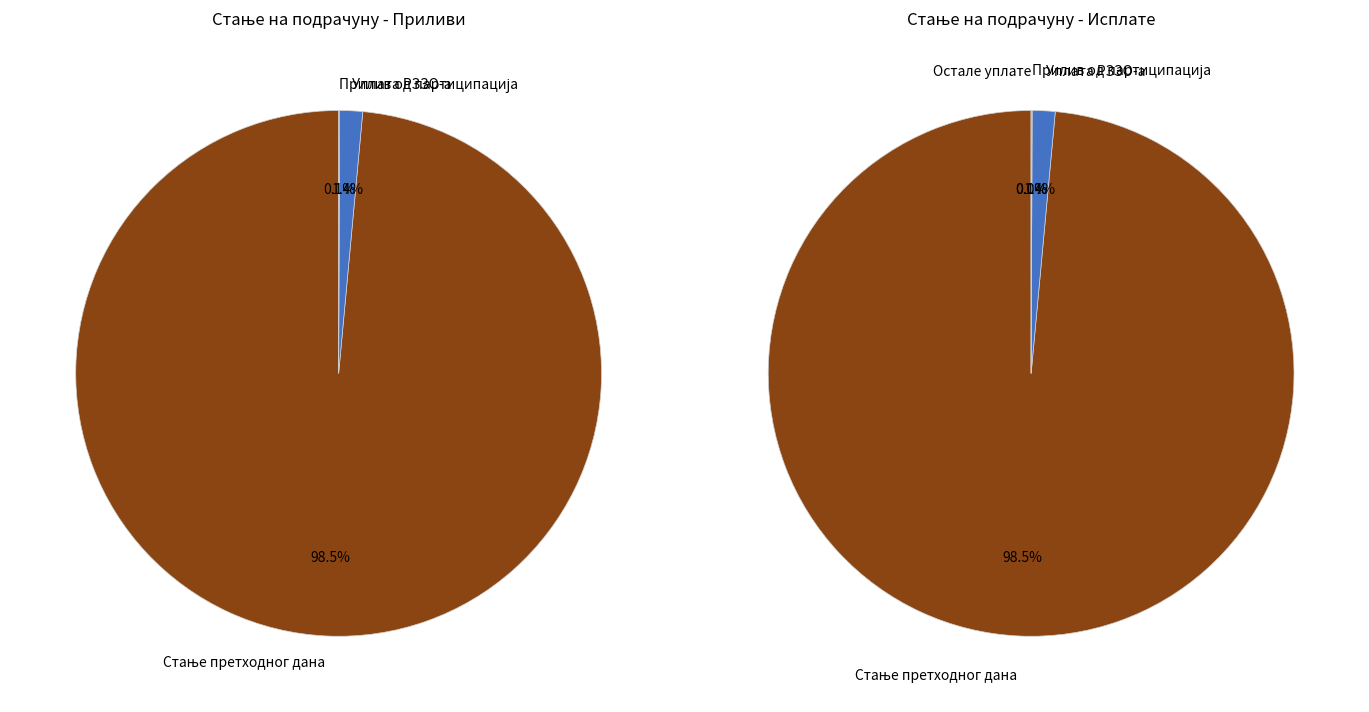

Between Остале уплате and Стање претходног дана, which is larger?

Стање претходног дана